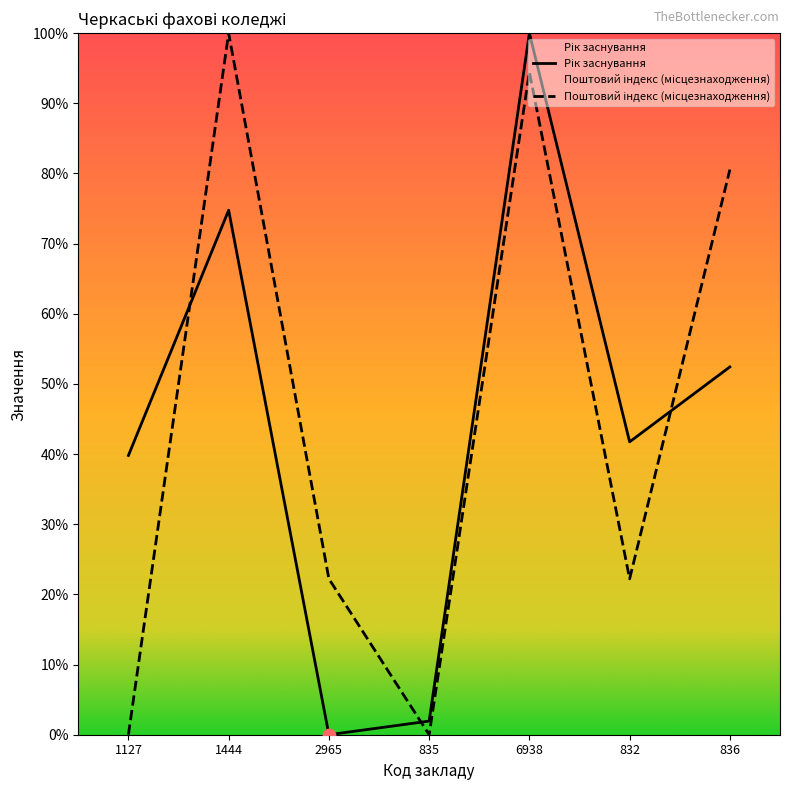

At which category is the sum across all series the highest?

6938